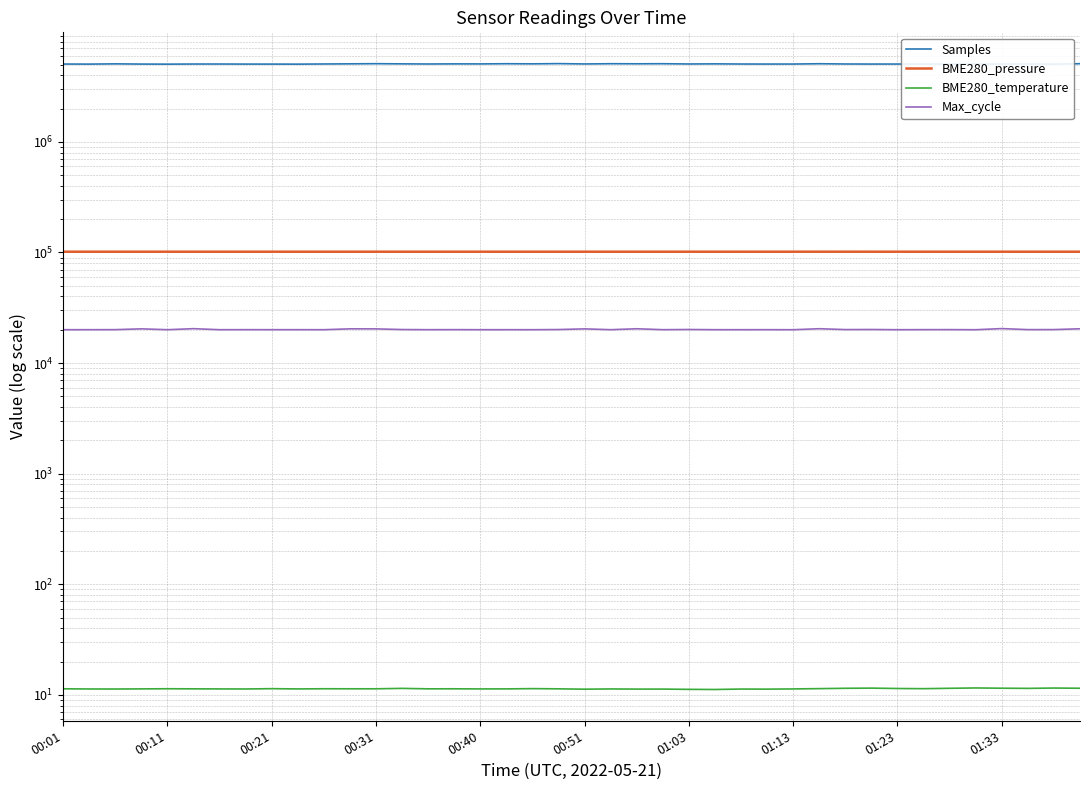

How many data points in Max_cycle are above 20055?

19